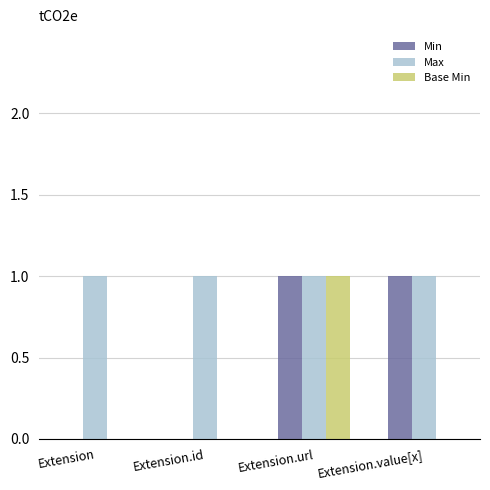

How many series are shown in this chart?

3